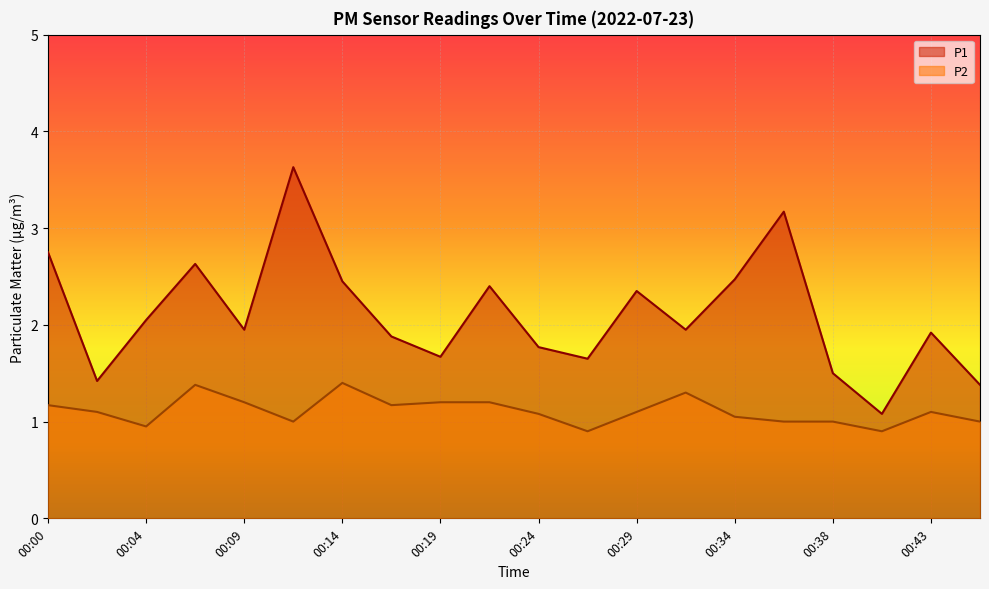

What is the maximum value for P1?

3.6